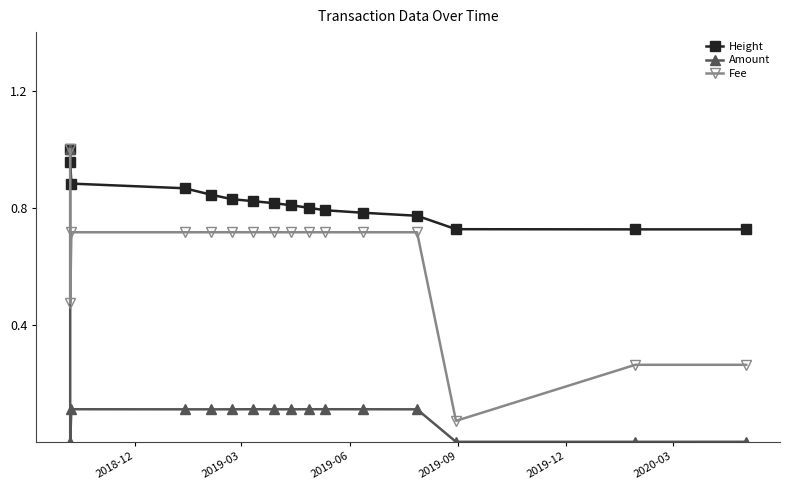

What is the minimum value for Height?

0.7